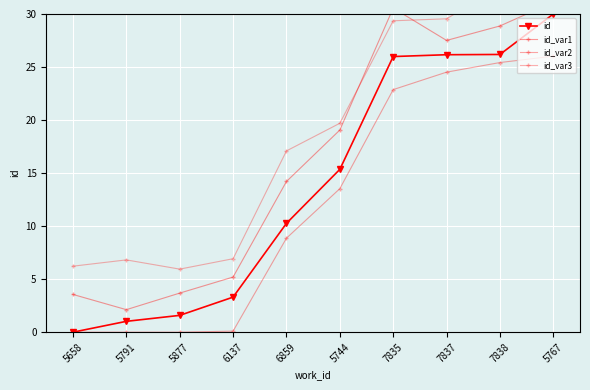

Is the value of id_var1 at 6859 greater than the value of id_var3 at 5877?

Yes